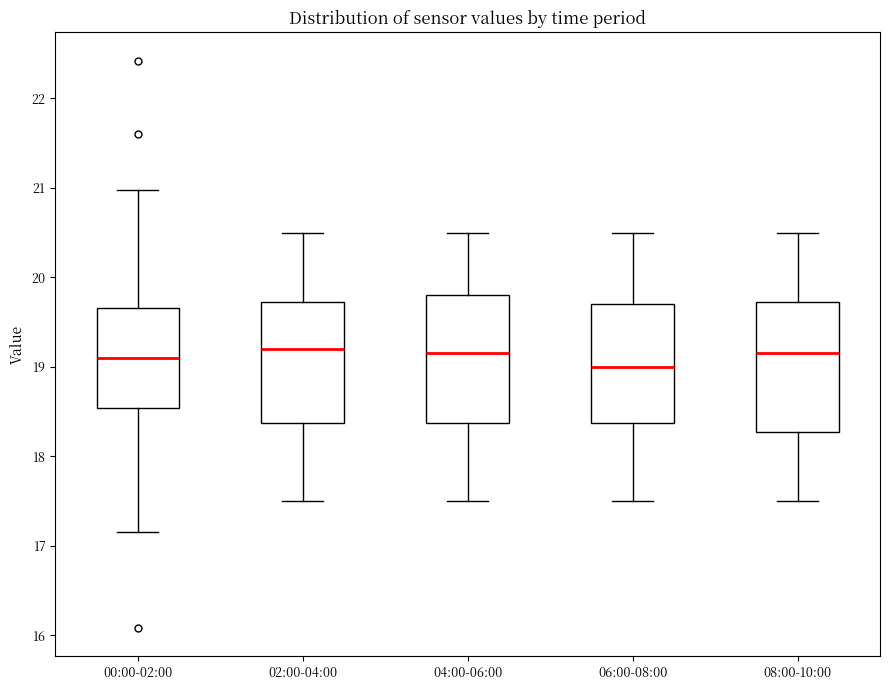

Reading left to right, read every box against the y-axis: the position of its median line, the range the box covers, and the ends of its whiskers. The values are not printed on the chart, so give them approximately, as read against the axis.

00:00-02:00: median 19.1, box 18.5 to 19.7, whiskers 17.2 to 21.0
02:00-04:00: median 19.2, box 18.4 to 19.7, whiskers 17.5 to 20.5
04:00-06:00: median 19.2, box 18.4 to 19.8, whiskers 17.5 to 20.5
06:00-08:00: median 19.0, box 18.4 to 19.7, whiskers 17.5 to 20.5
08:00-10:00: median 19.2, box 18.3 to 19.7, whiskers 17.5 to 20.5